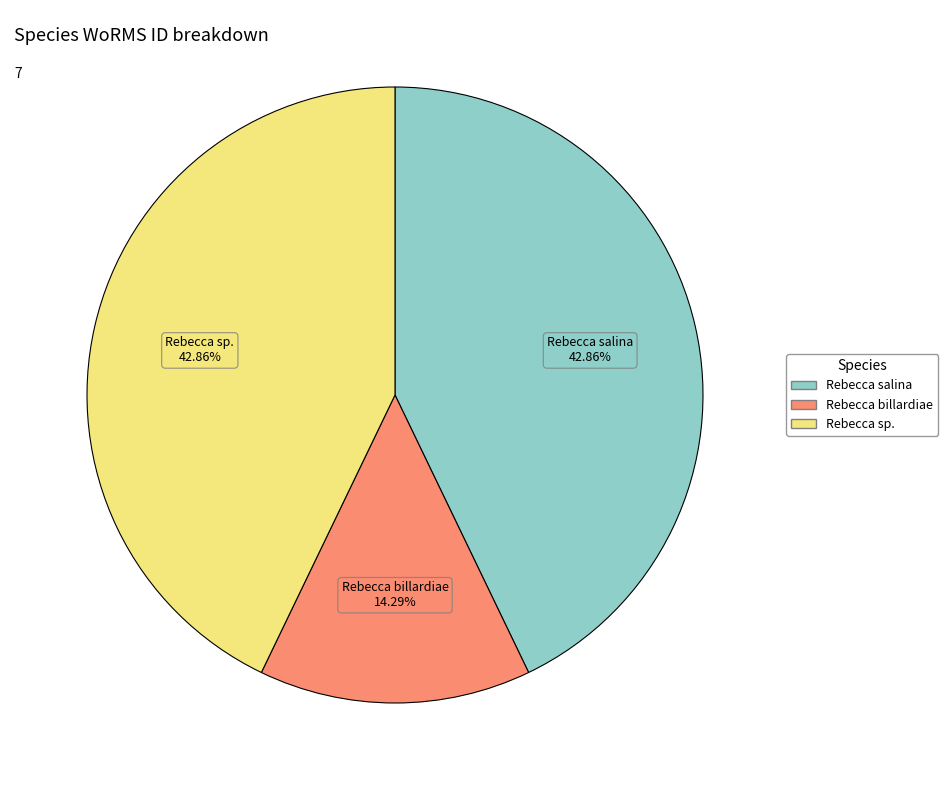

Is there any slice that represents more than half of the pie?

No